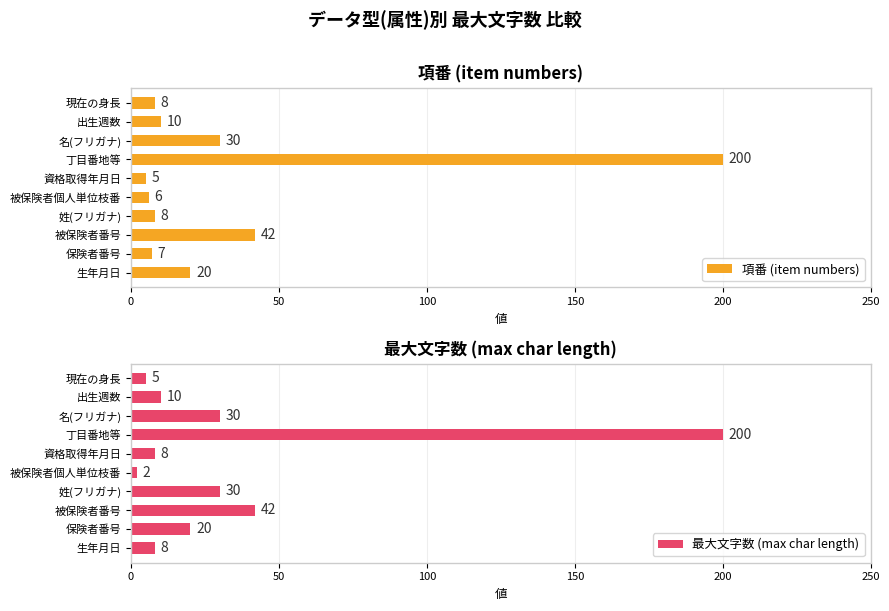

The 項番 (item numbers) series shows 20 at 生年月日. True or false?

True